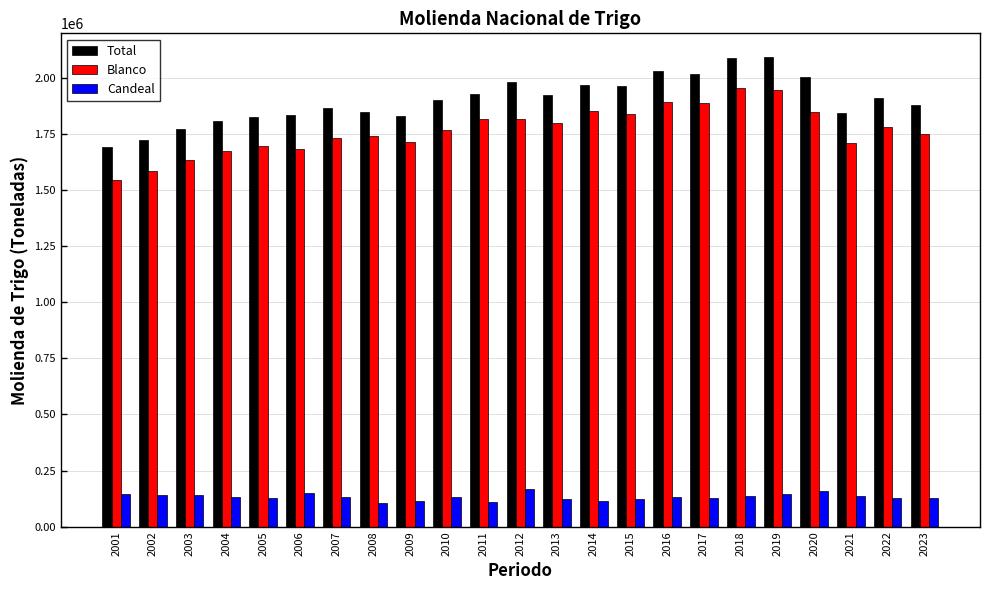

What is the sum of all Blanco values?

40654748